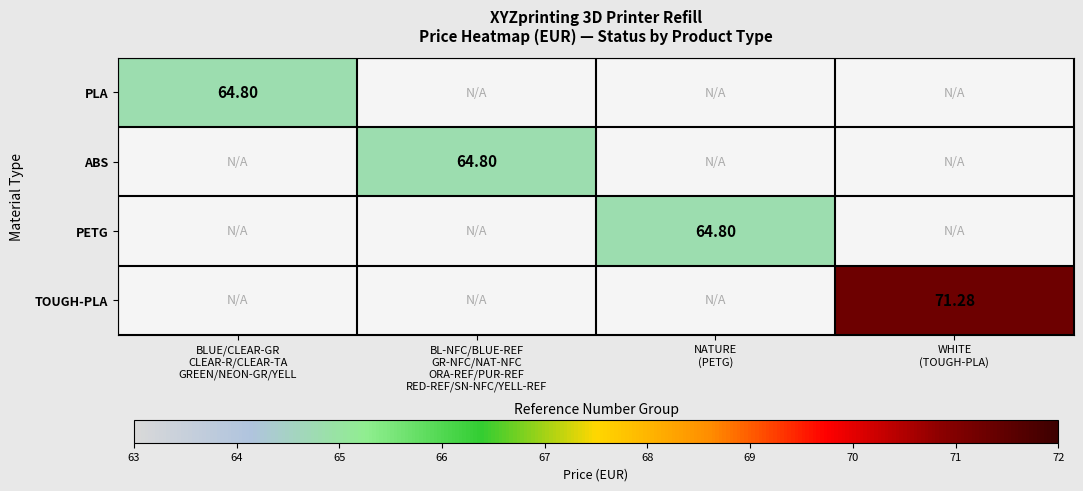

What is the average value of the PETG series?

16.2